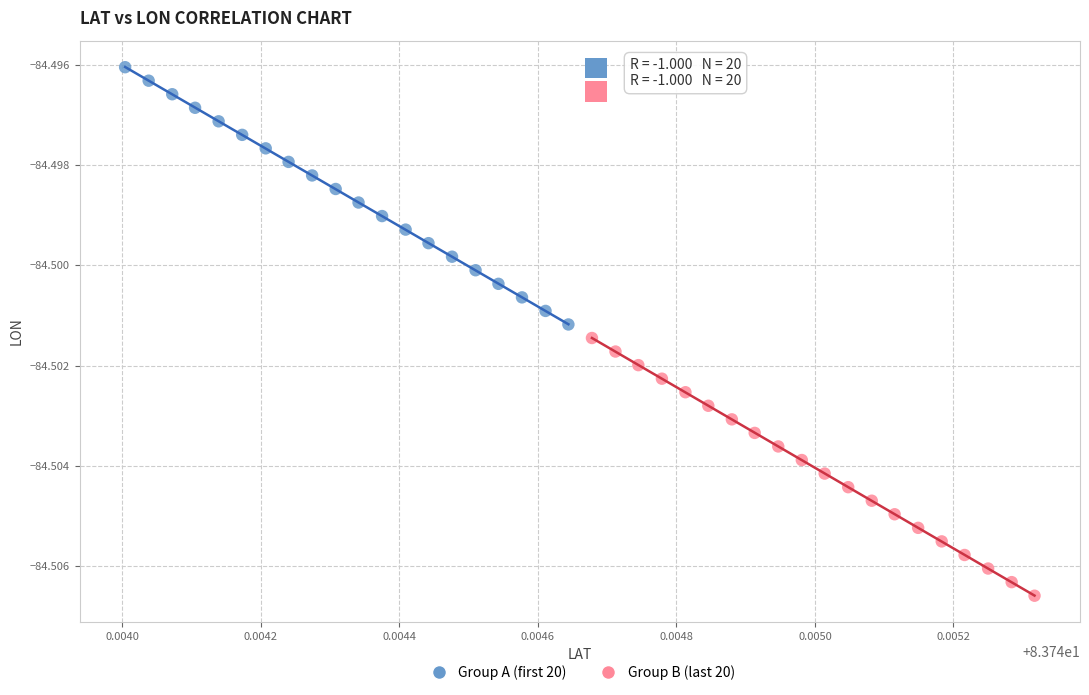

Which series has the widest spread of Y values?

Group B (last 20)